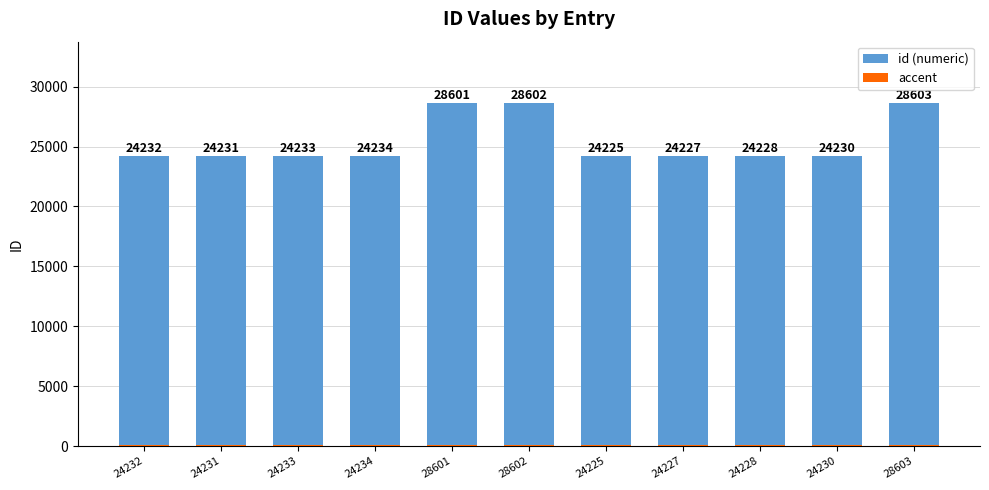

Which series has the largest total across all categories?

id